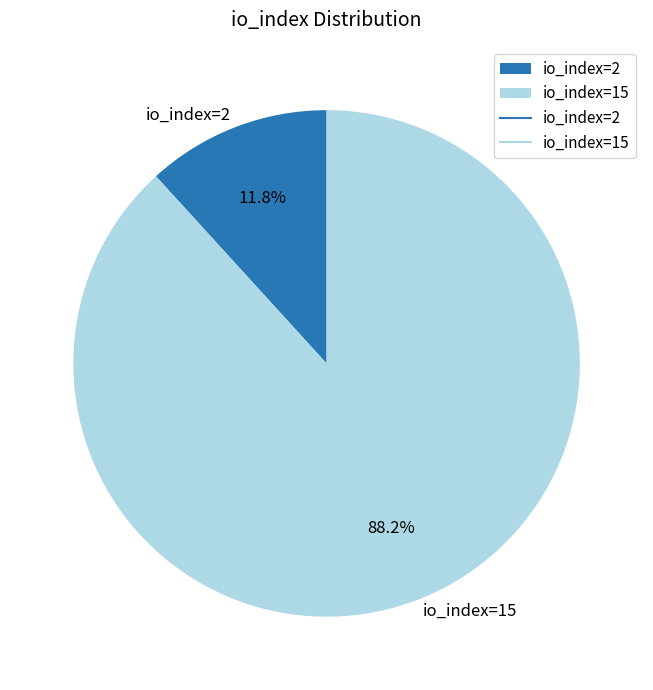

Rank the categories by value from highest to lowest.

io_index=15, io_index=2